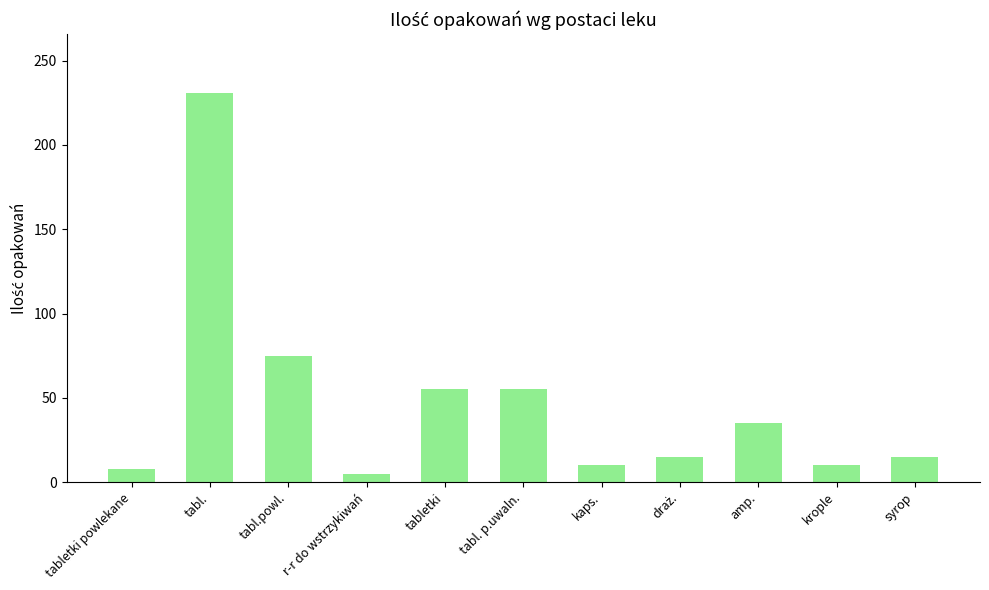

The value at tabl. is 125. True or false?

False